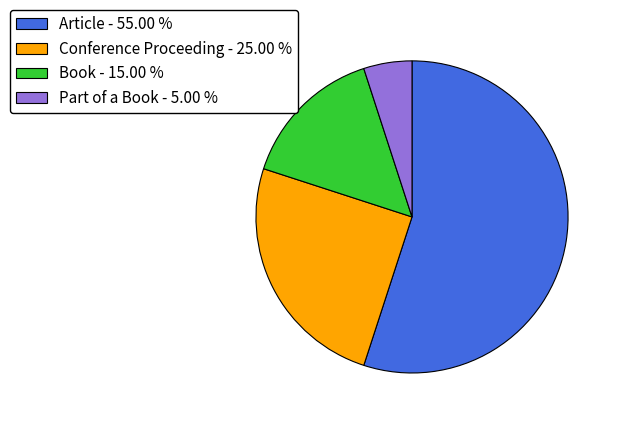

Is there any slice that represents more than half of the pie?

Yes